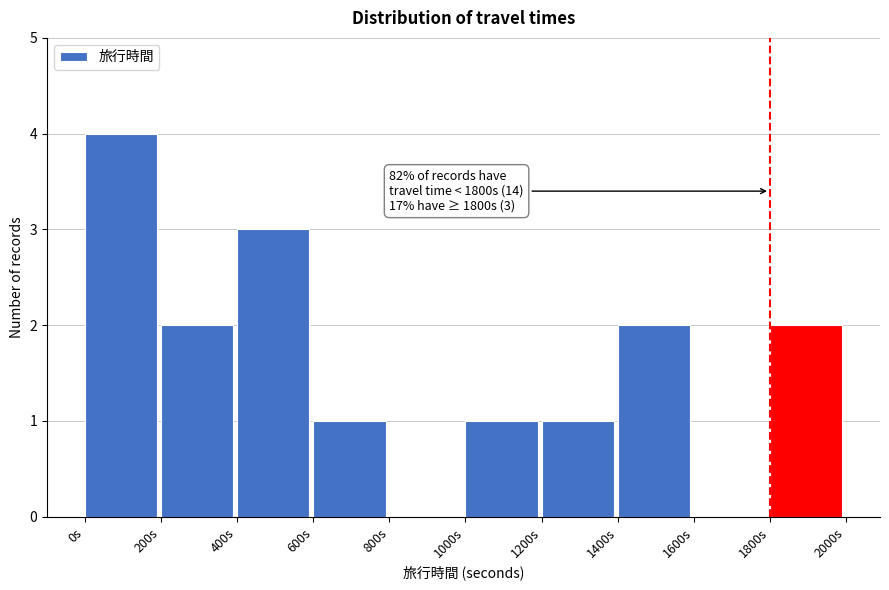

Over which range of the x-axis is the bar tallest?

0 to 200